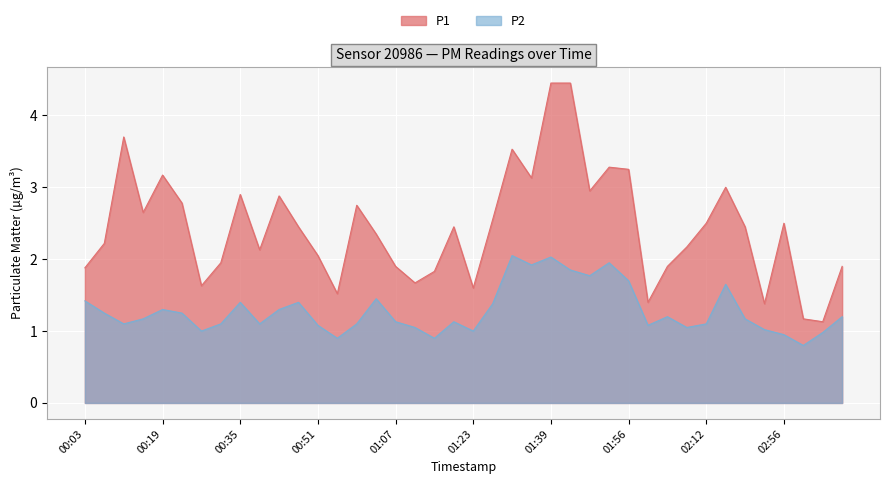

What position from the left is 00:59?

15